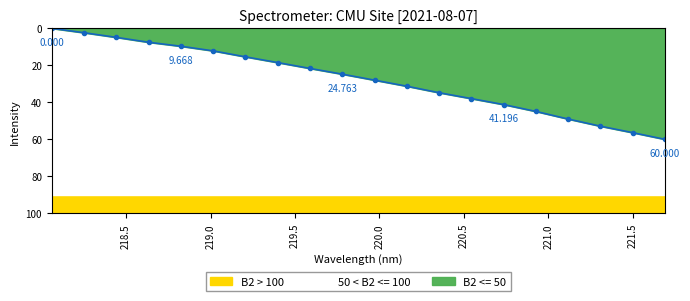

True or false: there are more than 1 points higher than both neighbors.

False